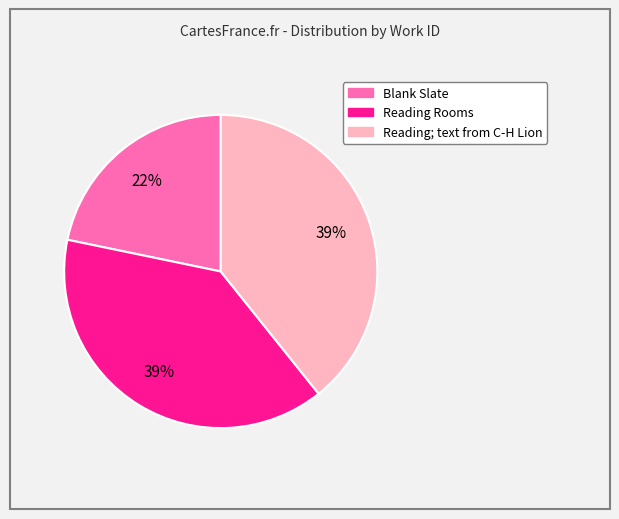

Which category has the smallest portion of the pie?

Blank Slate